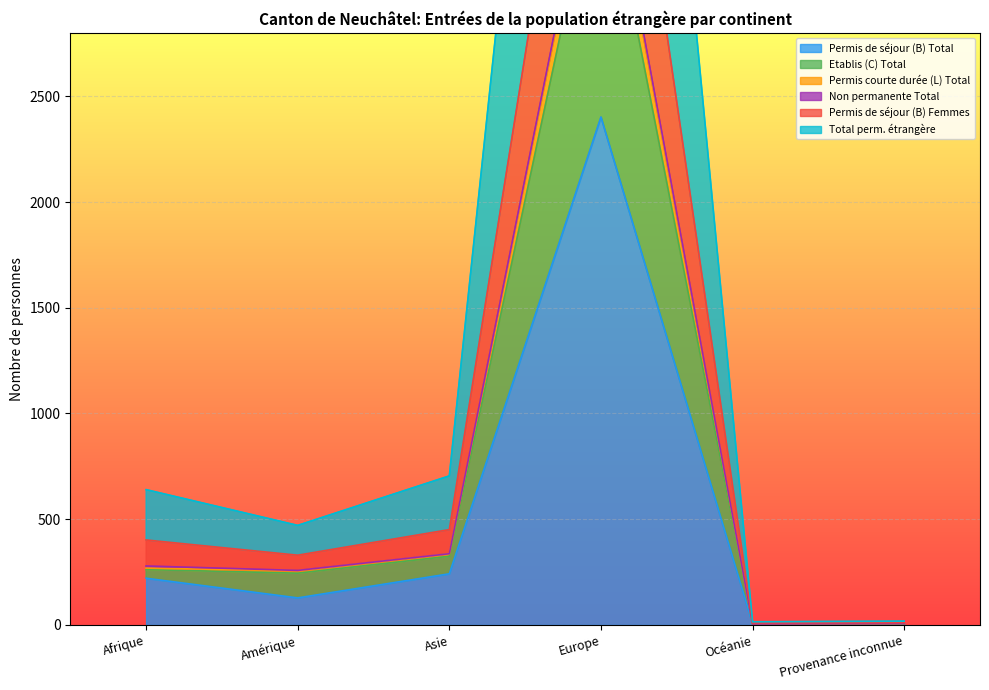

What is the maximum value for Permis de séjour (B) Total?

2402